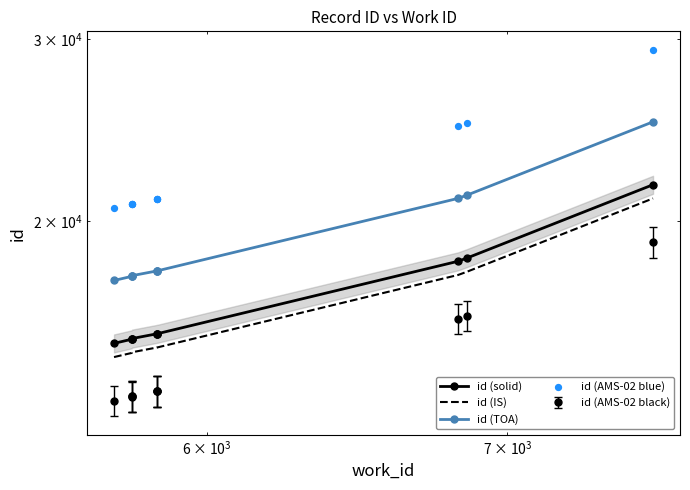

Which series has the largest total across all categories?

id (AMS-02 blue)